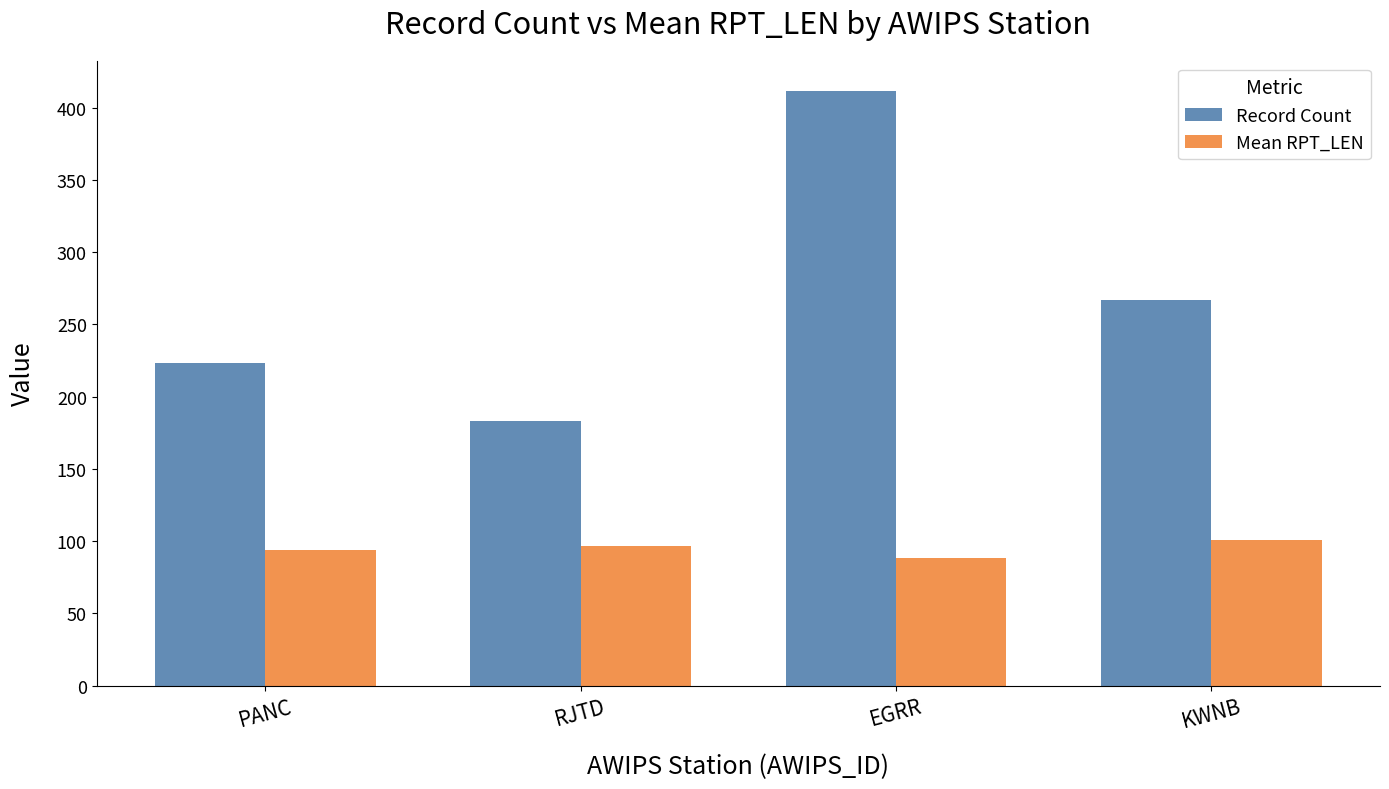

Count the Record Count values in the range 223 to 412.

3